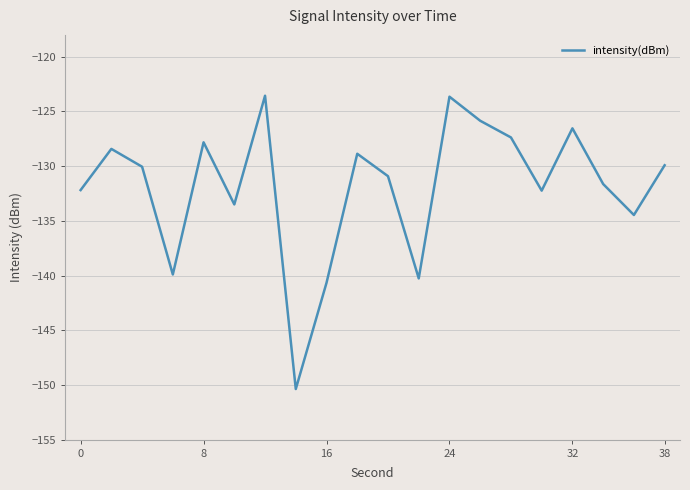

What is the smallest value displayed?

-150.4